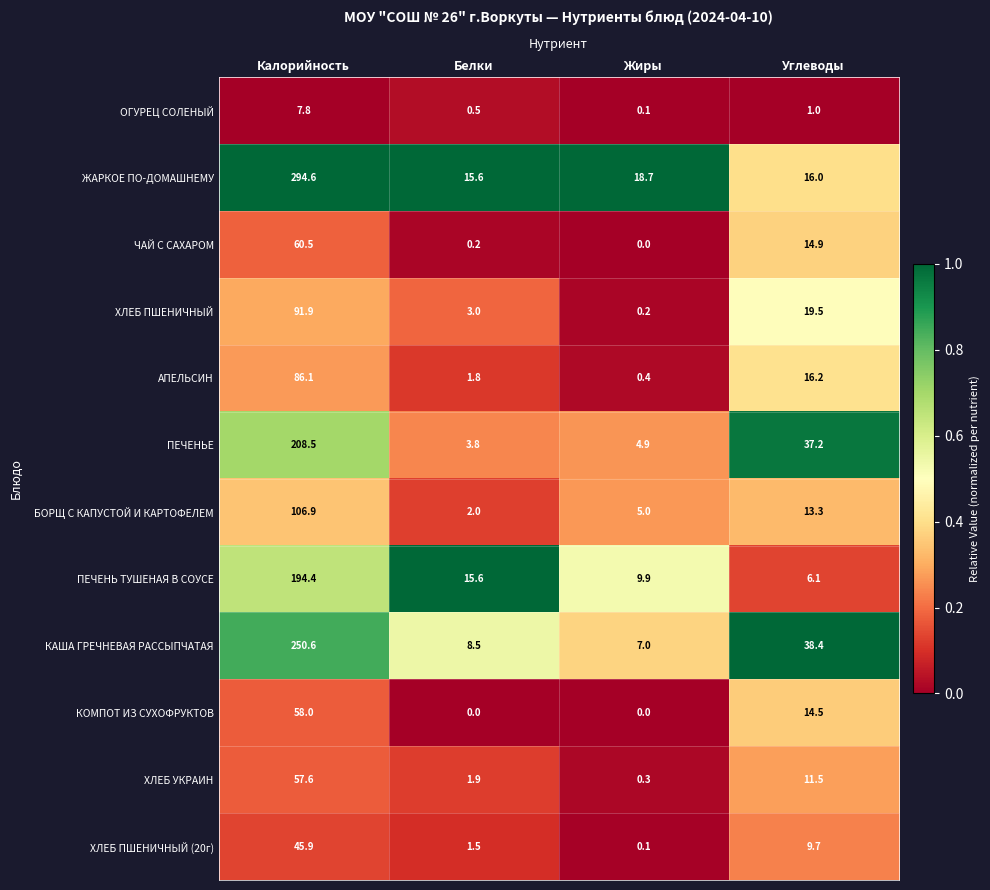

At which label is ЖАРКОЕ ПО-ДОМАШНЕМУ closest to 155?

Жиры